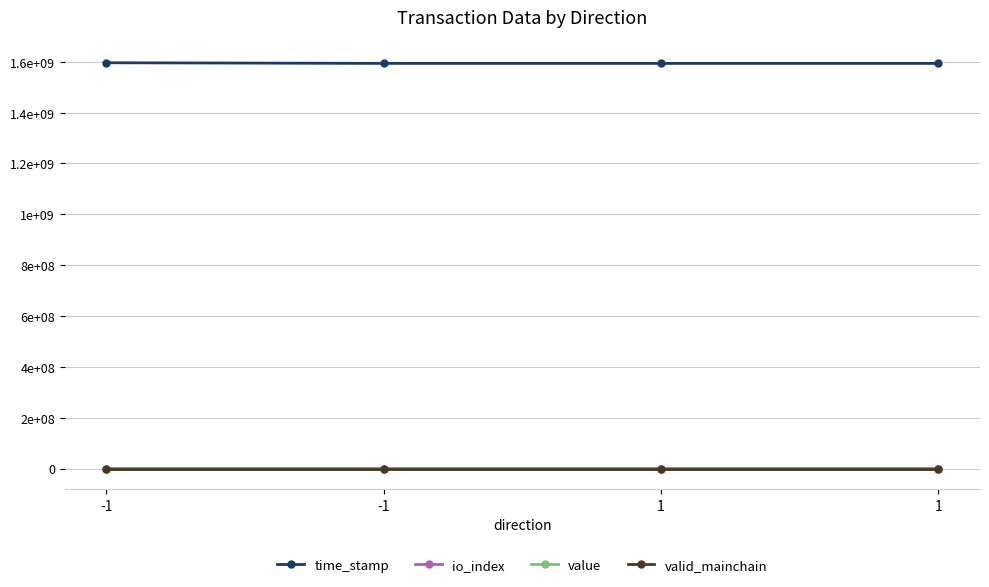

Which series has the largest range (max minus min)?

time_stamp